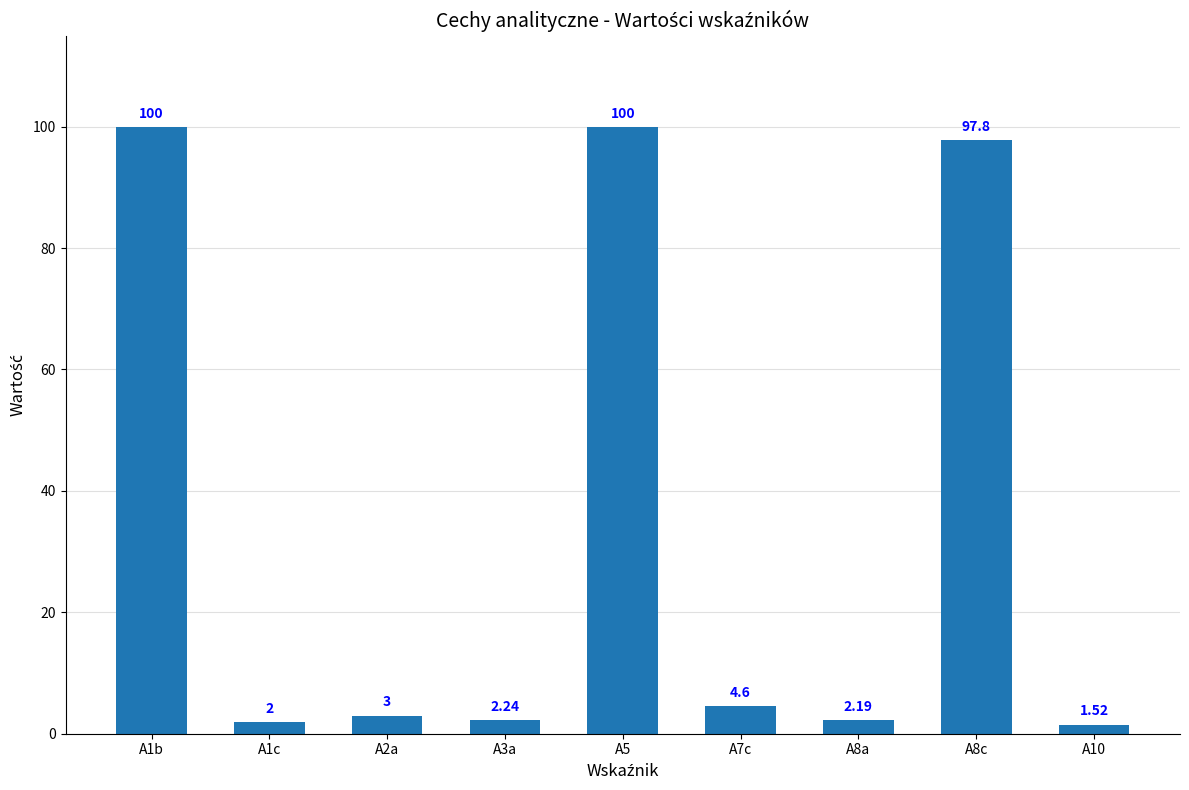

What is the sum of all values?

313.4